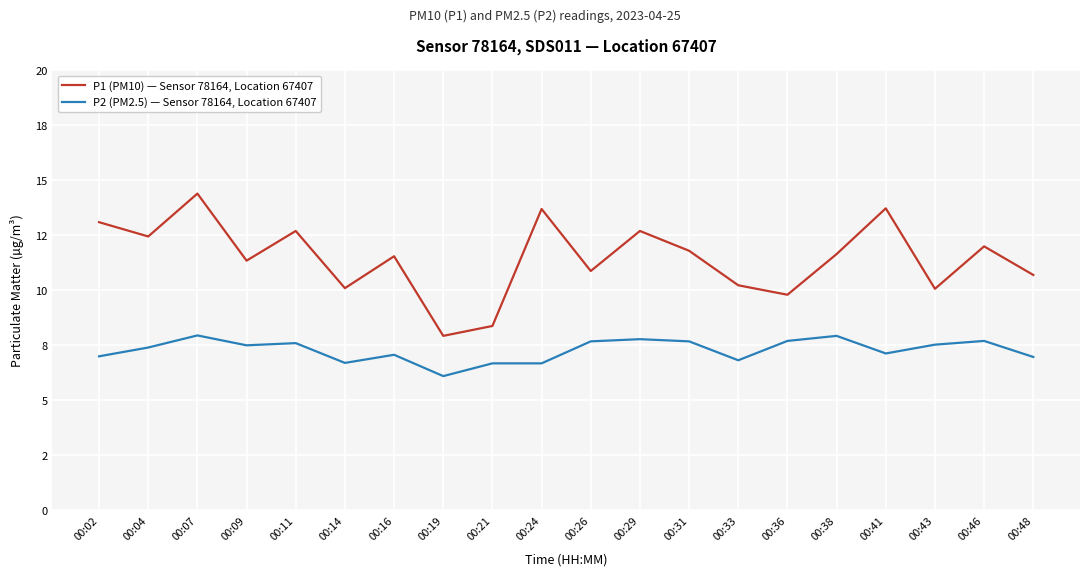

Does the chart display data point markers on the line(s)?

No